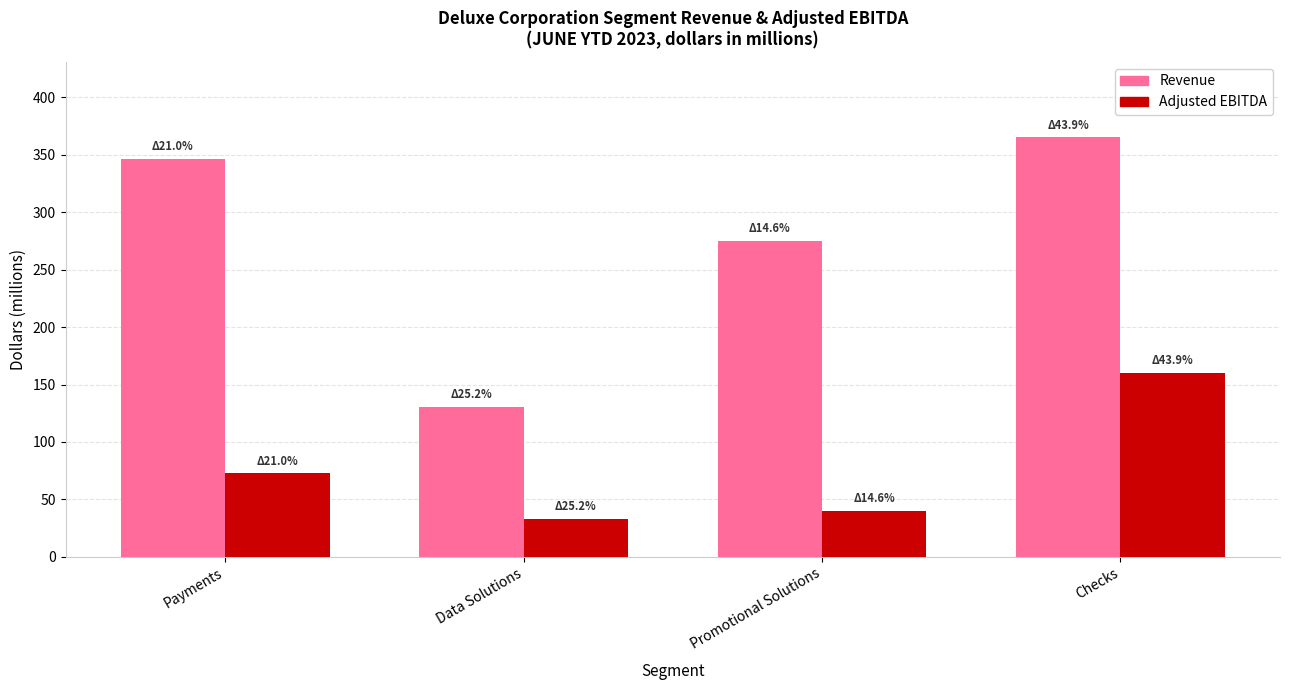

Reading right to left, what are all the values shown in this chart?

Revenue: 365.1	274.9	130.7	346.4
Adjusted EBITDA: 160.1	40.0	33.0	72.9